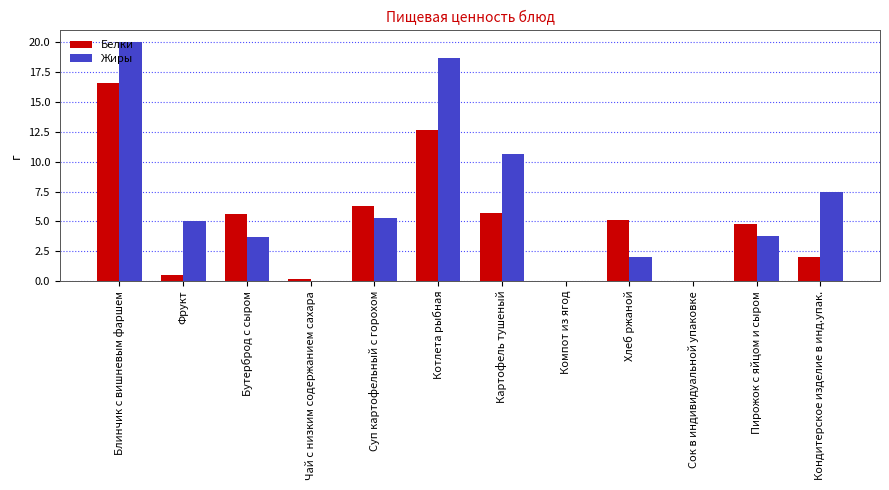

What is the maximum value shown in the chart?

20.0